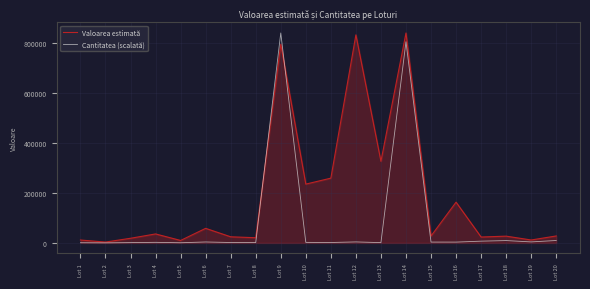

Between Lot 5 and Lot 10, which series saw the biggest shift?

Valoarea estimată